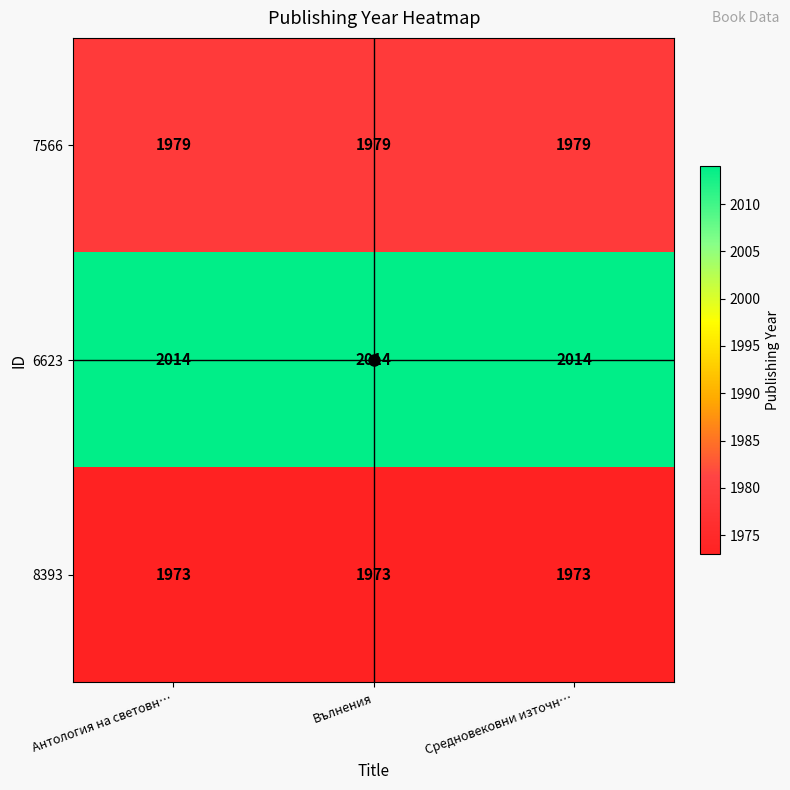

True or false: 6623 has a value of 768 at Средновековни източн….

False